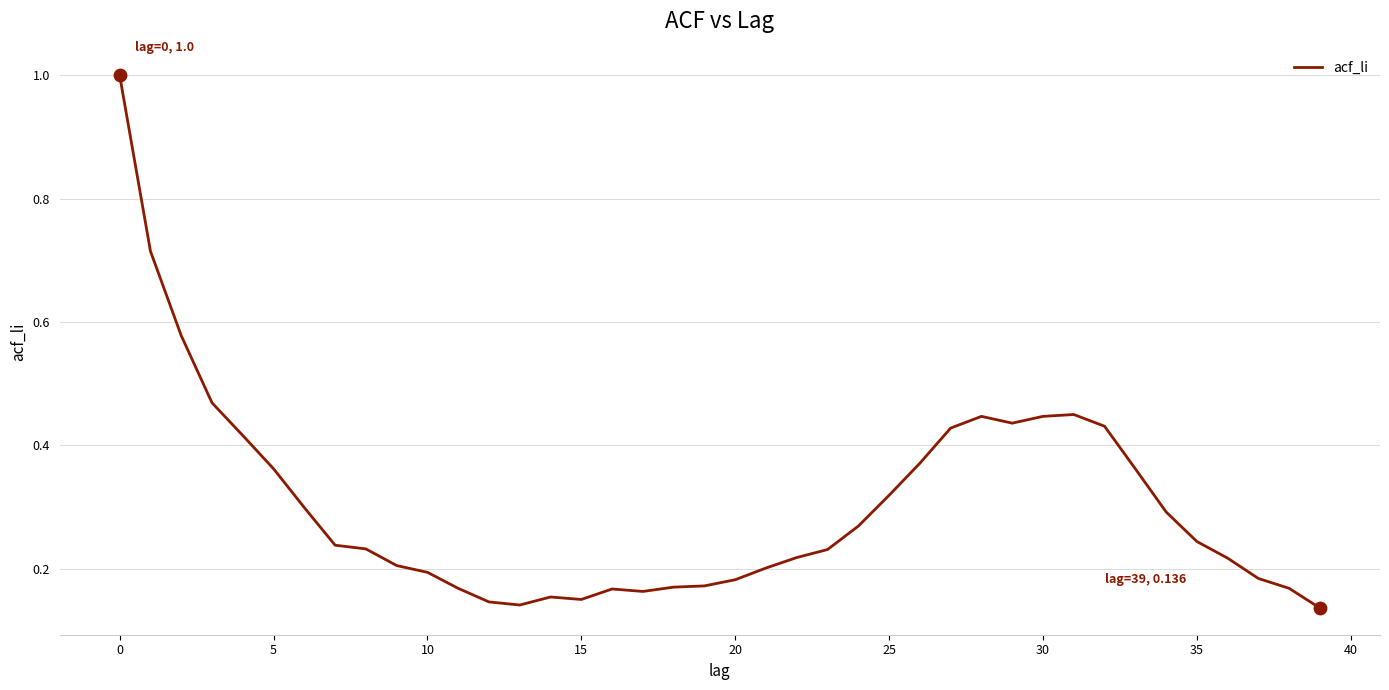

What is the difference between the maximum and minimum values?

0.9